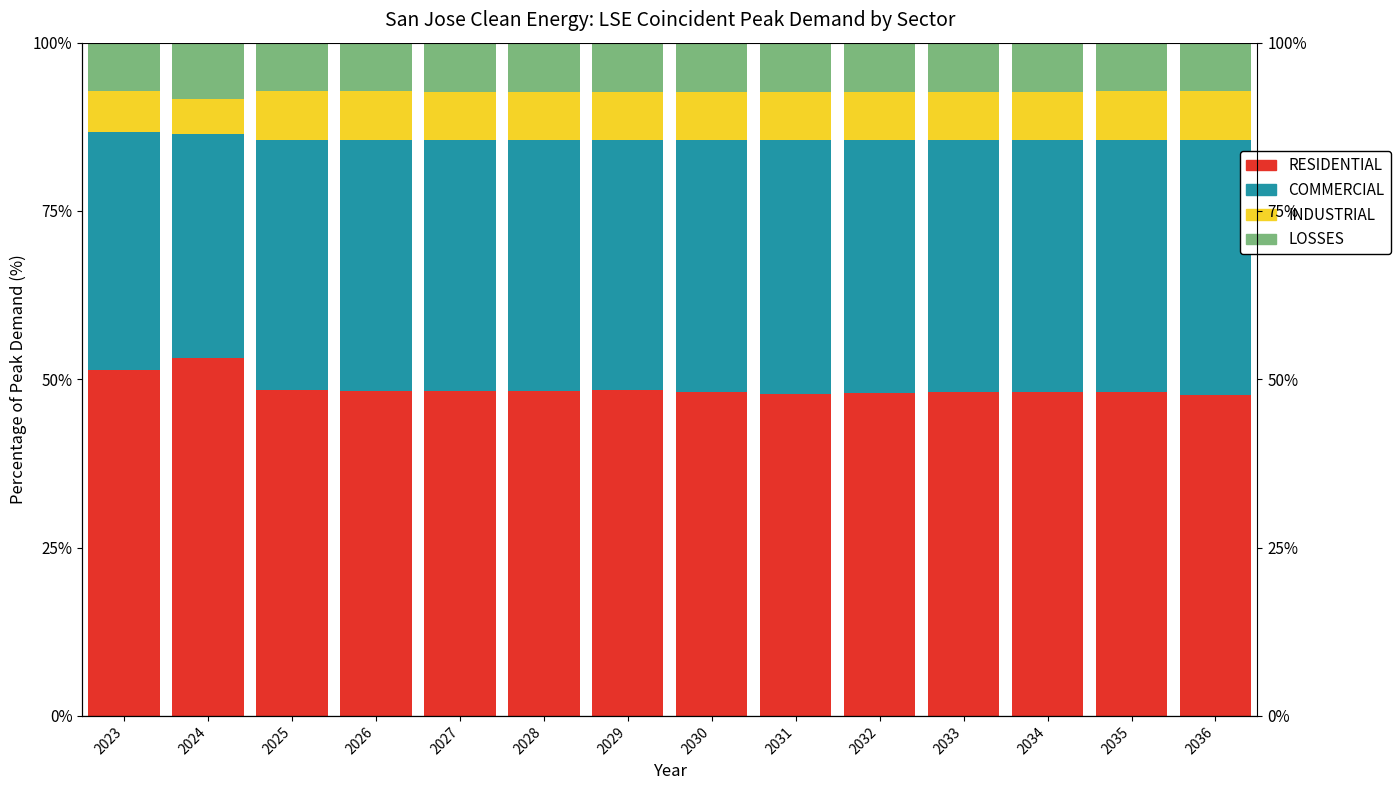

Reading right to left, transcribe all the data shown in this chart.

RESIDENTIAL: 2036=47.6	2035=48.1	2034=48.1	2033=48.1	2032=47.9	2031=47.8	2030=48.1	2029=48.4	2028=48.3	2027=48.2	2026=48.2	2025=48.5	2024=53.2	2023=51.4
COMMERCIAL: 2036=38.0	2035=37.5	2034=37.5	2033=37.5	2032=37.7	2031=37.7	2030=37.4	2029=37.1	2028=37.2	2027=37.3	2026=37.3	2025=37.1	2024=33.2	2023=35.4
INDUSTRIAL: 2036=7.1	2035=7.1	2034=7.2	2033=7.2	2032=7.2	2031=7.2	2030=7.2	2029=7.2	2028=7.2	2027=7.2	2026=7.2	2025=7.2	2024=5.3	2023=6.0
LOSSES: 2036=7.2	2035=7.2	2034=7.3	2033=7.3	2032=7.3	2031=7.3	2030=7.3	2029=7.3	2028=7.3	2027=7.3	2026=7.2	2025=7.2	2024=8.3	2023=7.3